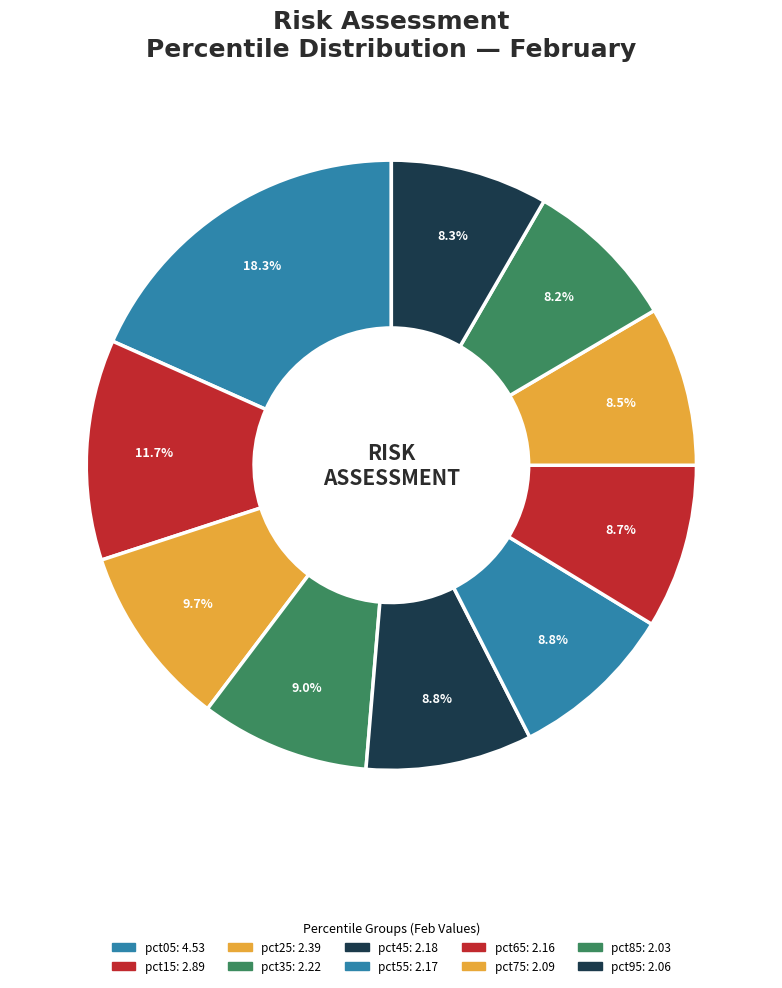

What is the smallest slice in the pie chart?

pct85